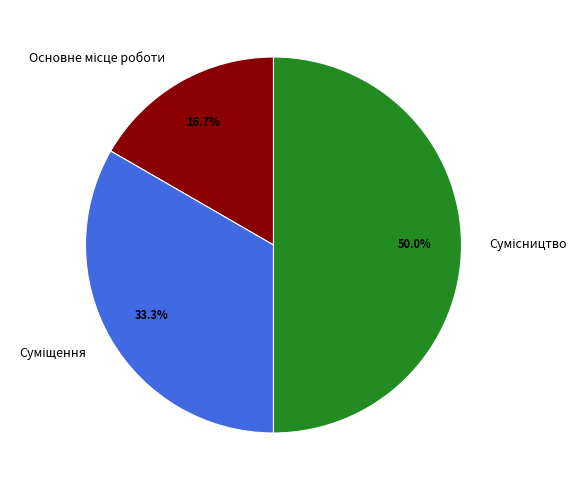

Rank the categories by value from highest to lowest.

Сумісництво, Суміщення, Основне місце роботи